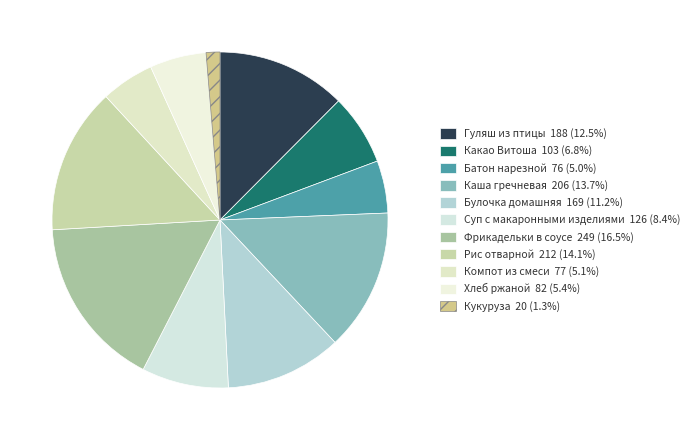

To the nearest percent, what is the difference between the largest and smallest slice percentages?

15%